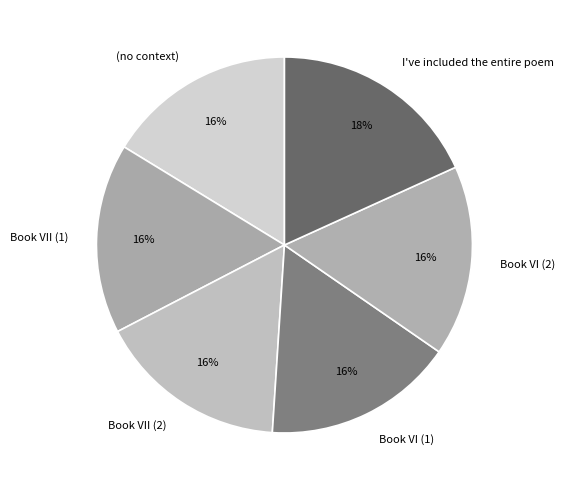

To the nearest percent, what portion does (no context) represent?

16%